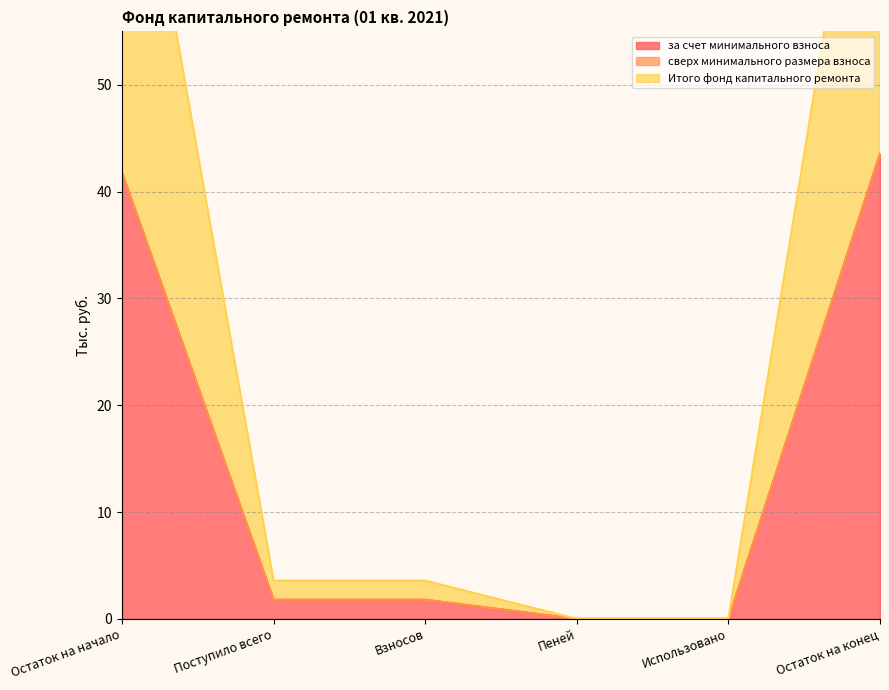

Which category has the lowest value across all series?

Пеней